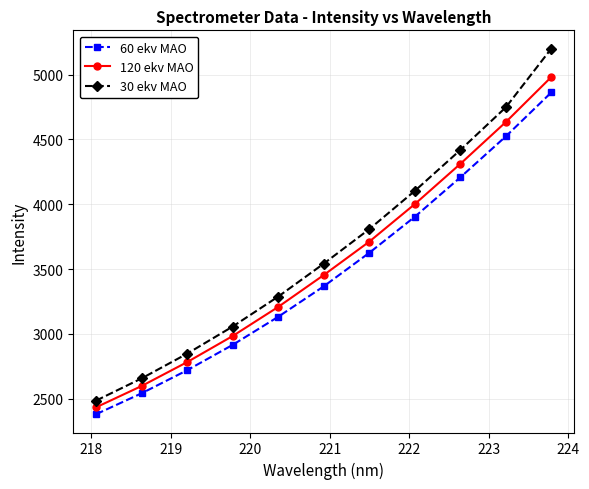

How many categories are shown in the chart?

11